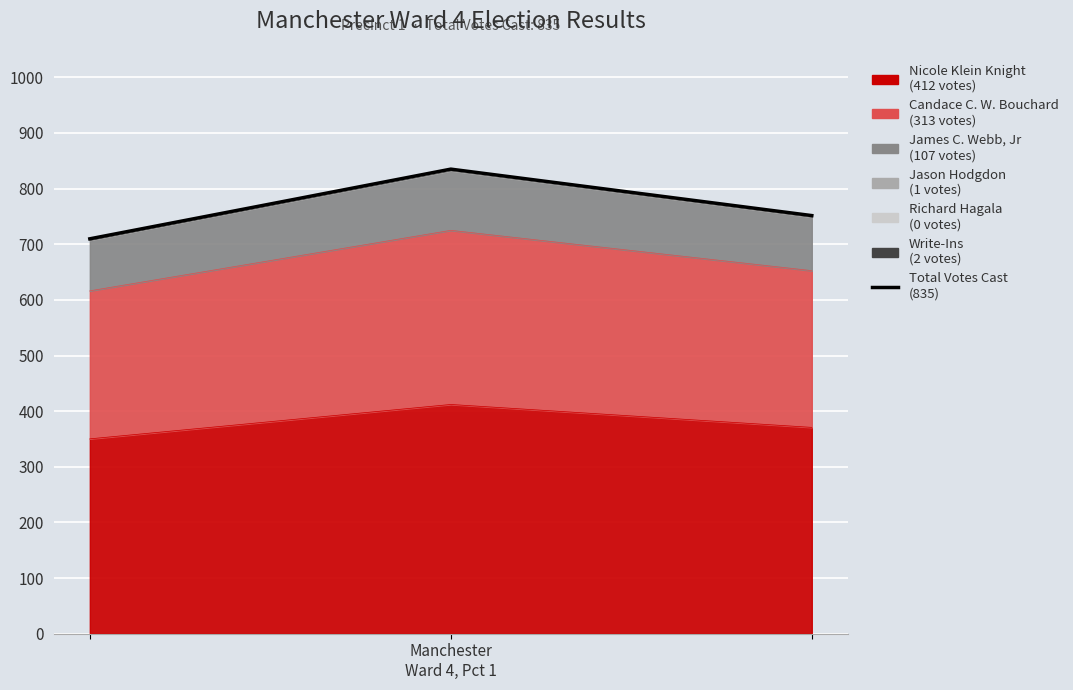

Approximately how many times larger is the value at 1 compared to 2?

1.1